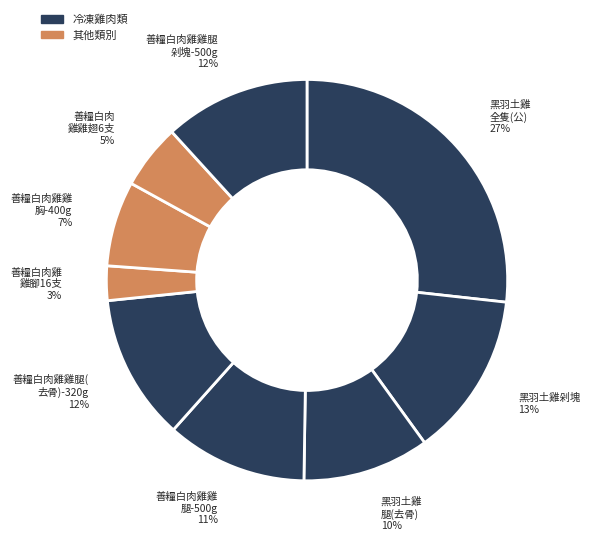

Which slice is the smallest?

善糧白肉雞雞腳16支